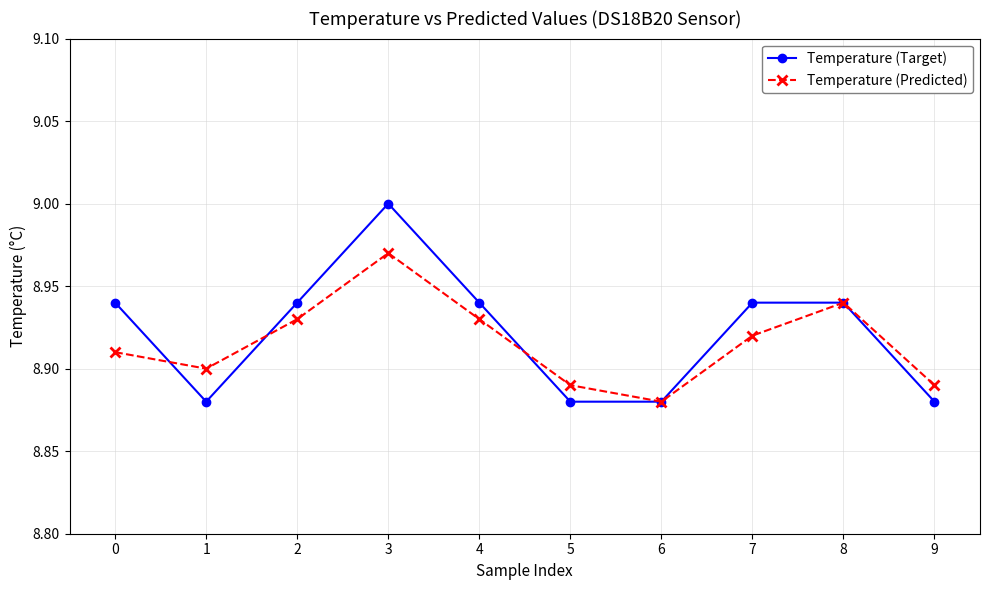

Does the chart have visible grid lines?

Yes